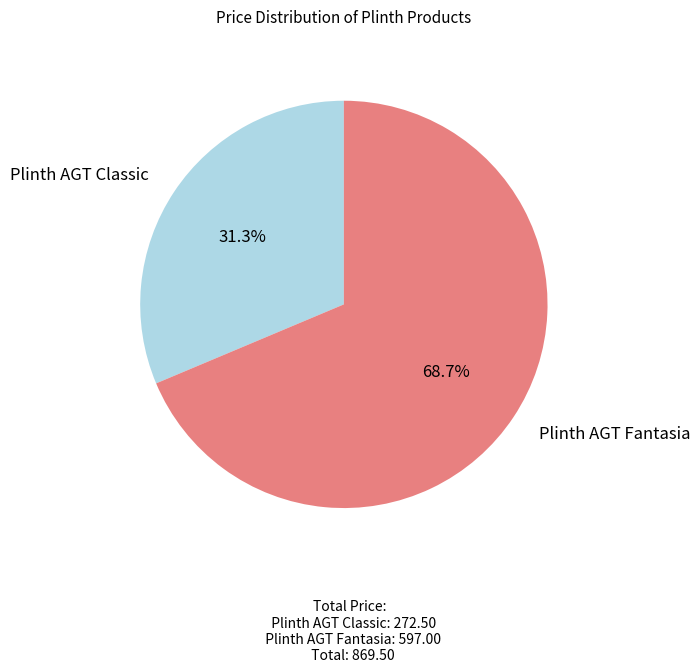

What percentage is the Plinth AGT Fantasia slice, to the nearest percent?

69%